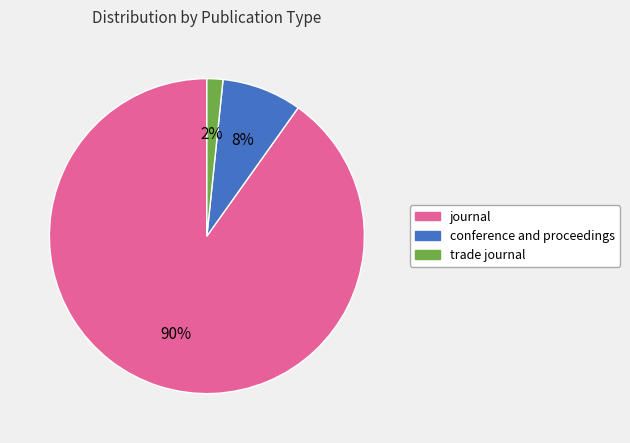

Is there any slice that represents more than half of the pie?

Yes